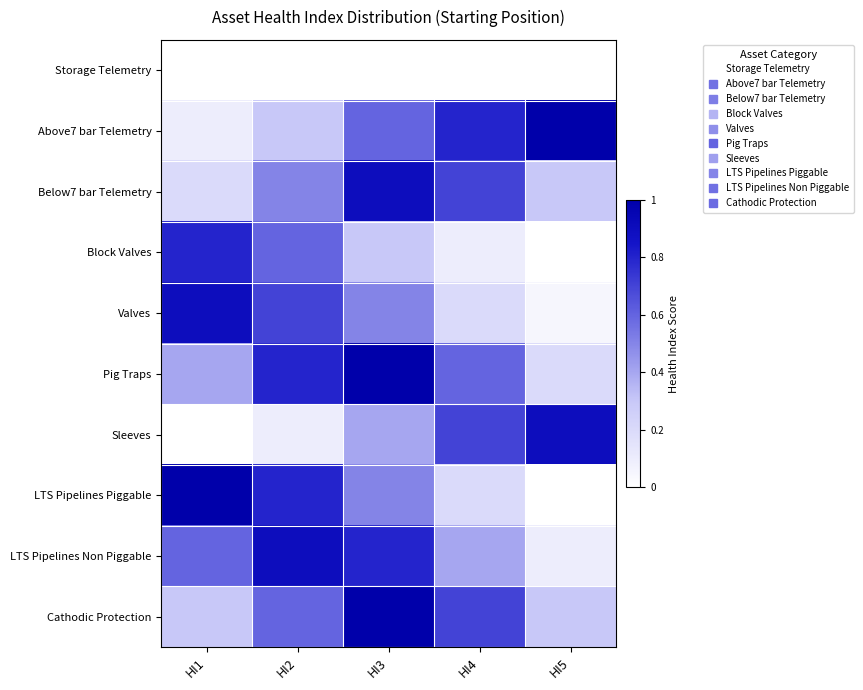

At which category is the sum across all series the highest?

HI3